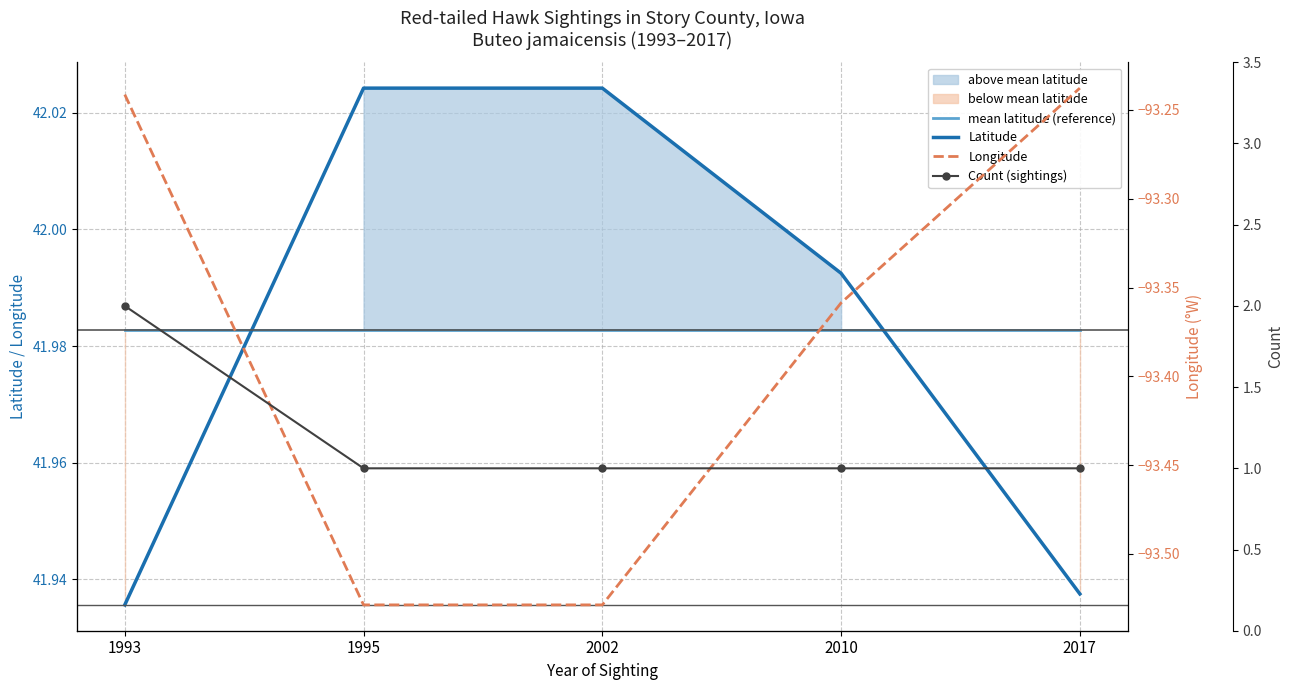

Which series has the widest spread of values?

Count (sightings)